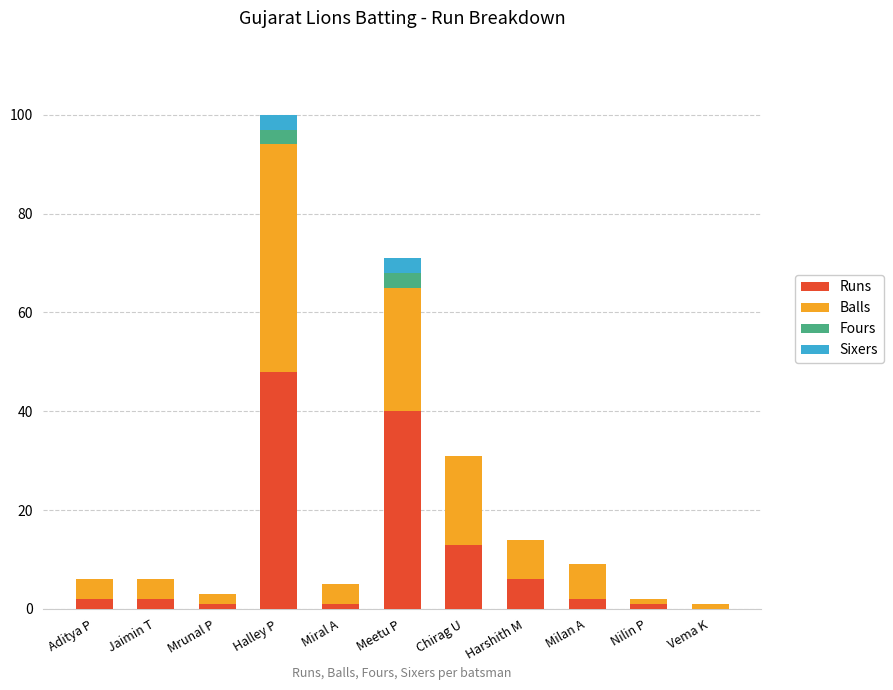

Is it true that Runs equals 0 at Vema K?

True